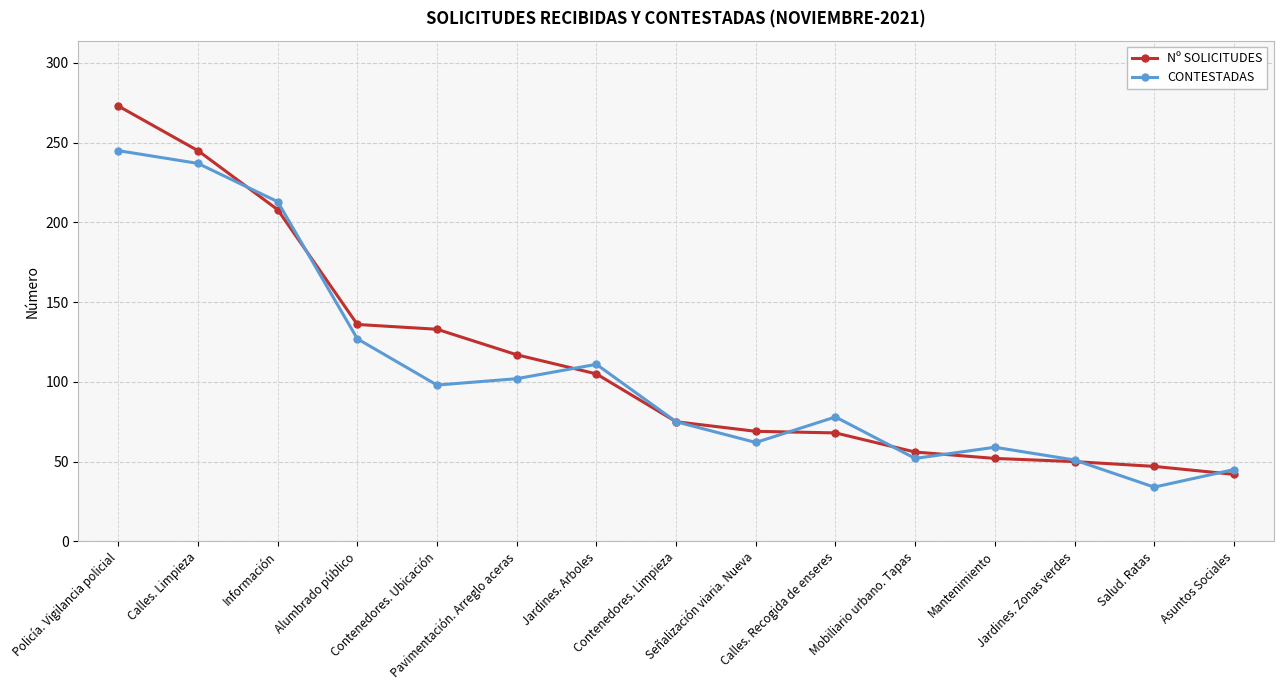

At Pavimentación. Arreglo aceras, list the series in order from largest to smallest.

Nº SOLICITUDES, CONTESTADAS